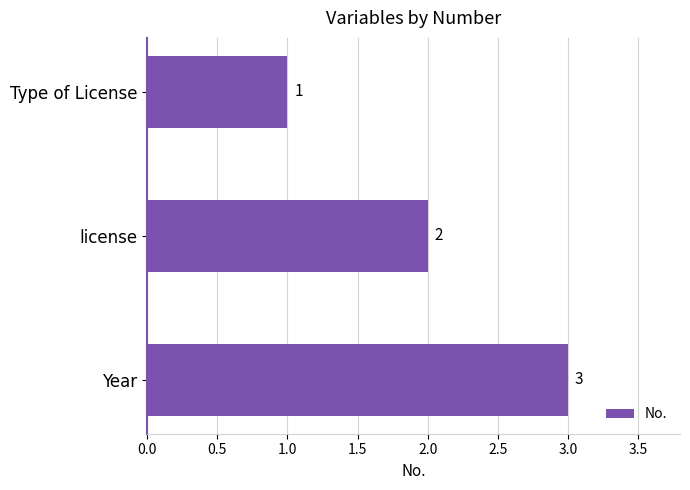

What is the difference between the maximum and minimum values?

2